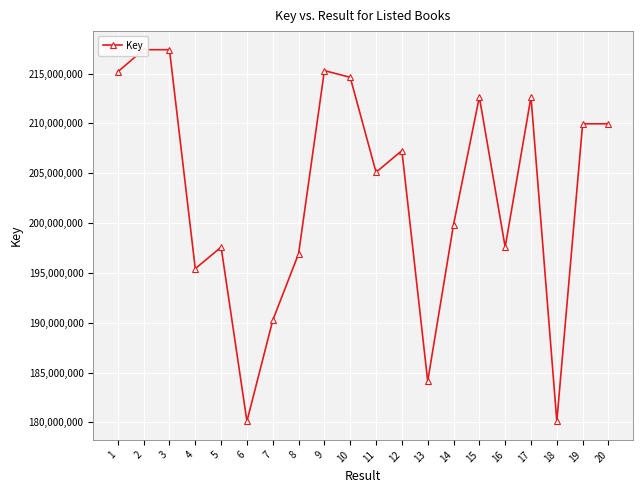

At which category does the data reach its first local valley?

4